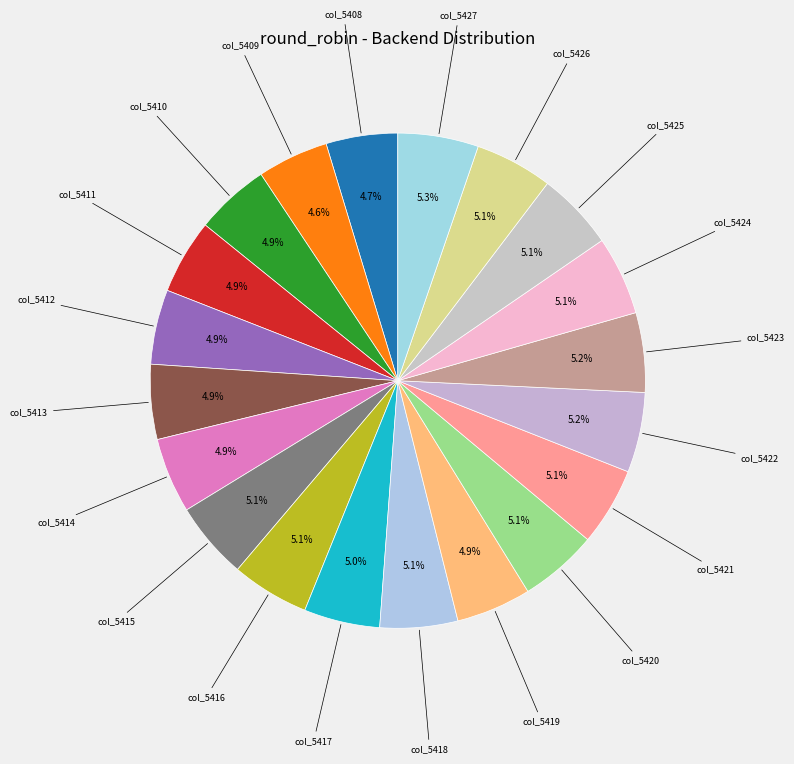

How many slices are in this pie chart?

20